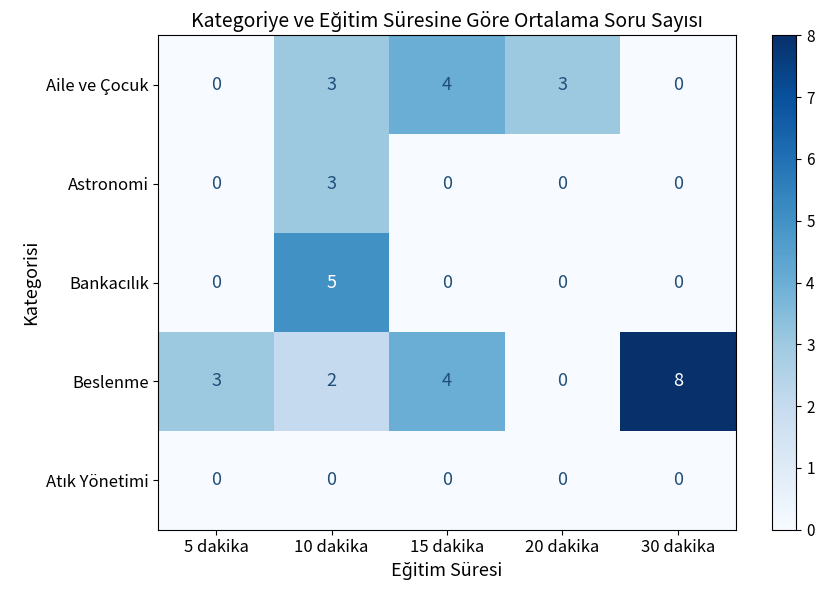

What is the highest value of the Beslenme series?

8